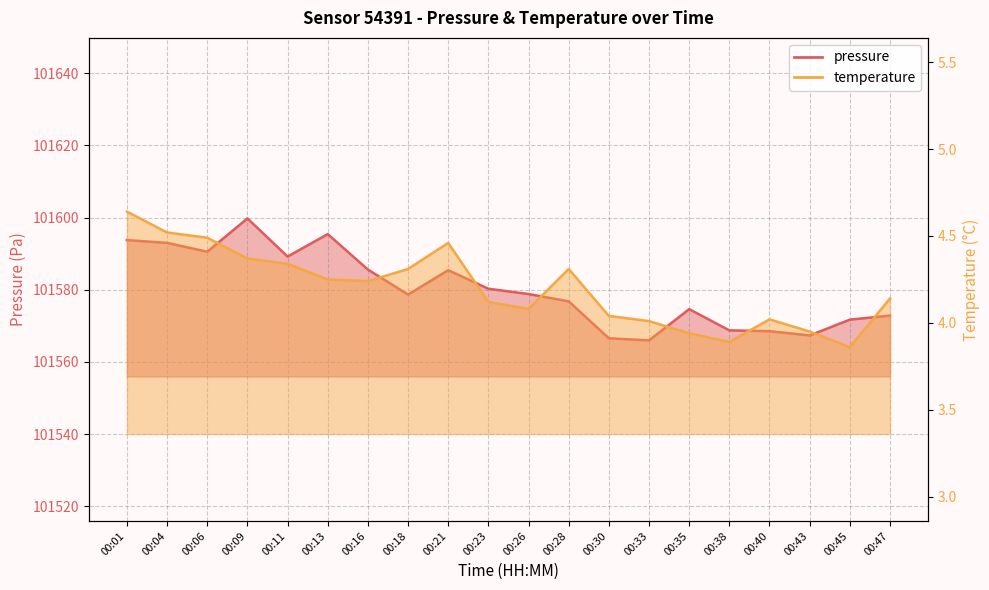

How many interior local valleys does the temperature series have?

4